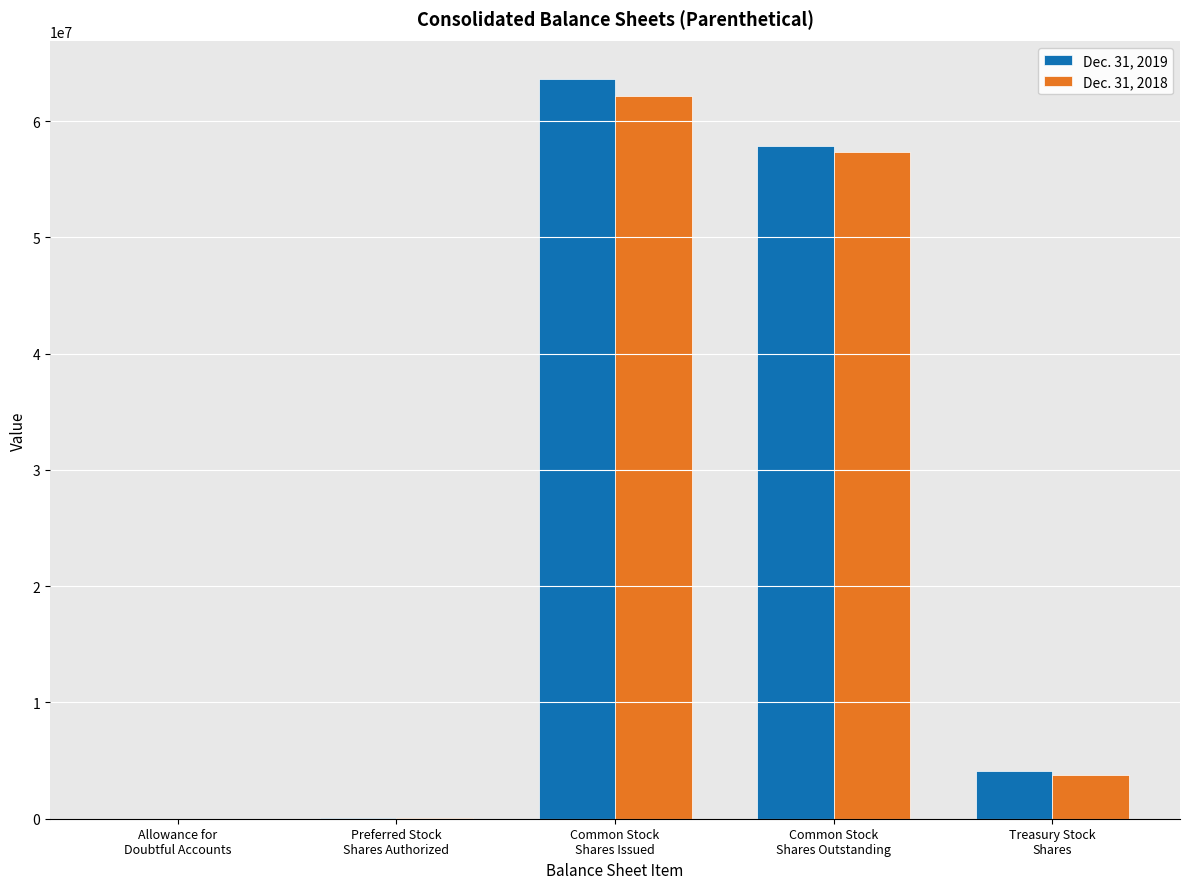

What is the sum of the Dec. 31, 2018 values at Treasury Stock
Shares and Common Stock
Shares Issued?

65933099